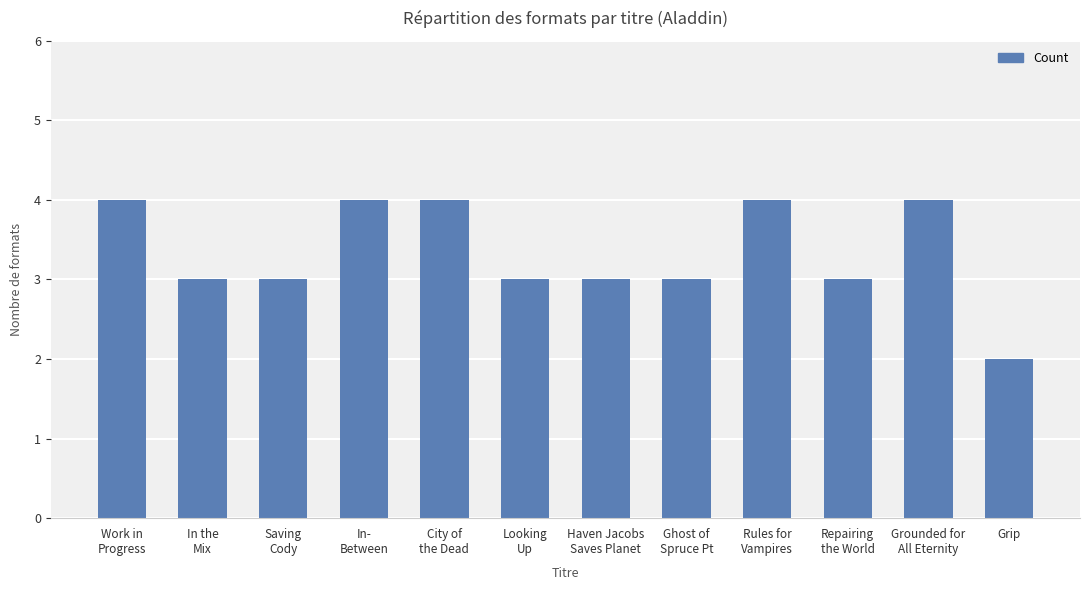

Are the bars grouped side by side (vs. stacked)?

No